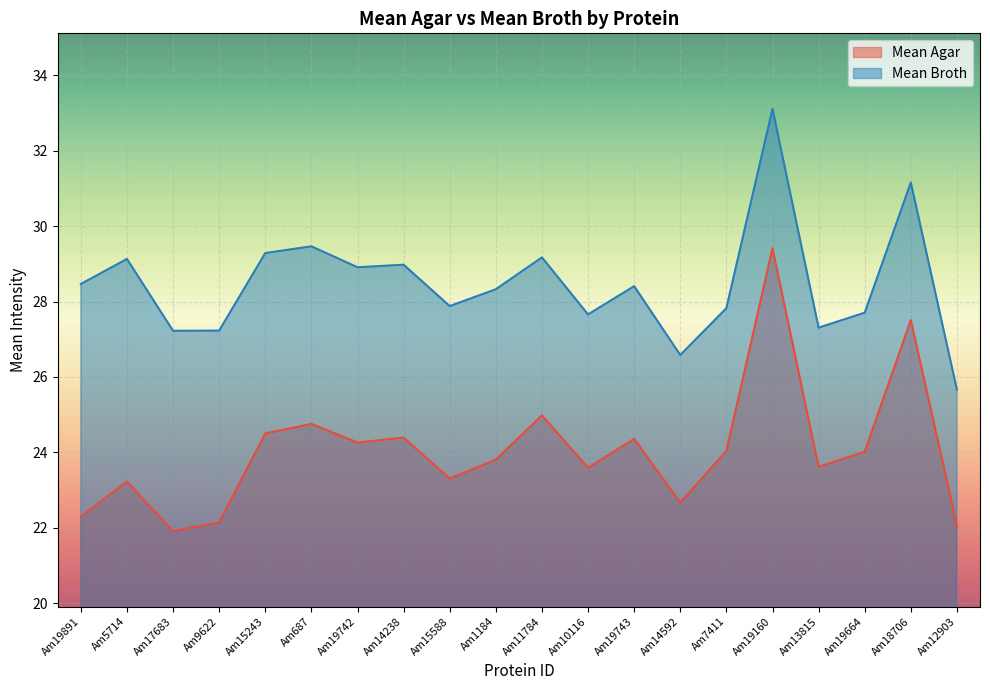

Which series has the largest range (max minus min)?

Mean Agar